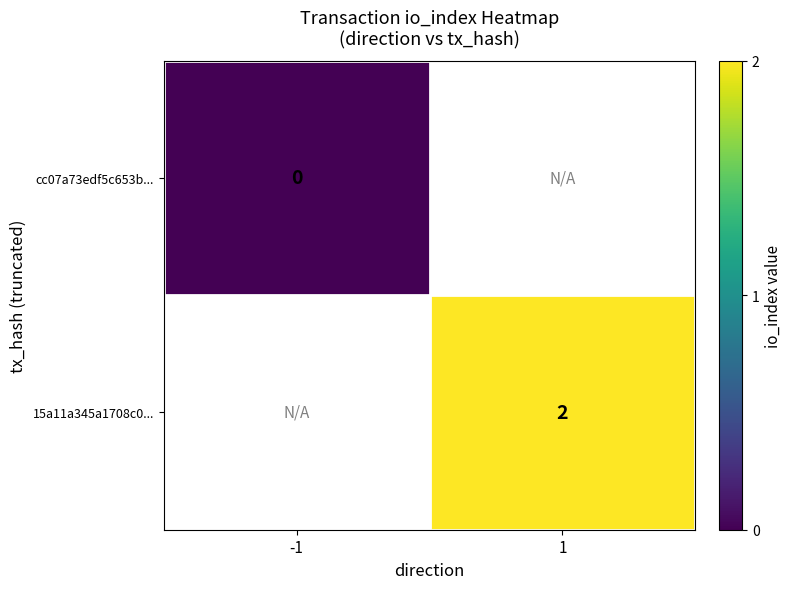

True or false: 15a11a345a1708c0... has a value of 3 at 1.

False